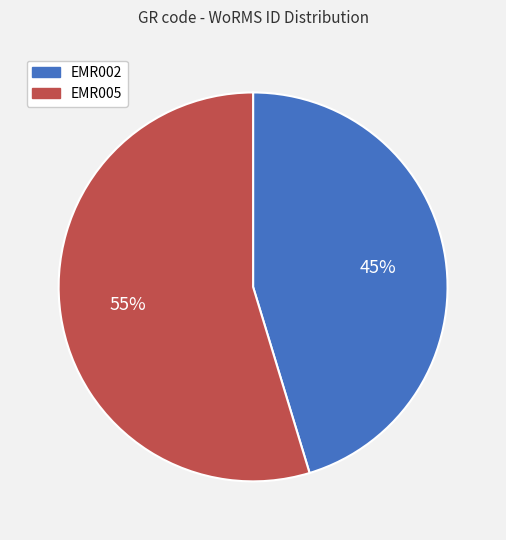

True or false: EMR005 accounts for 65% of the total.

False